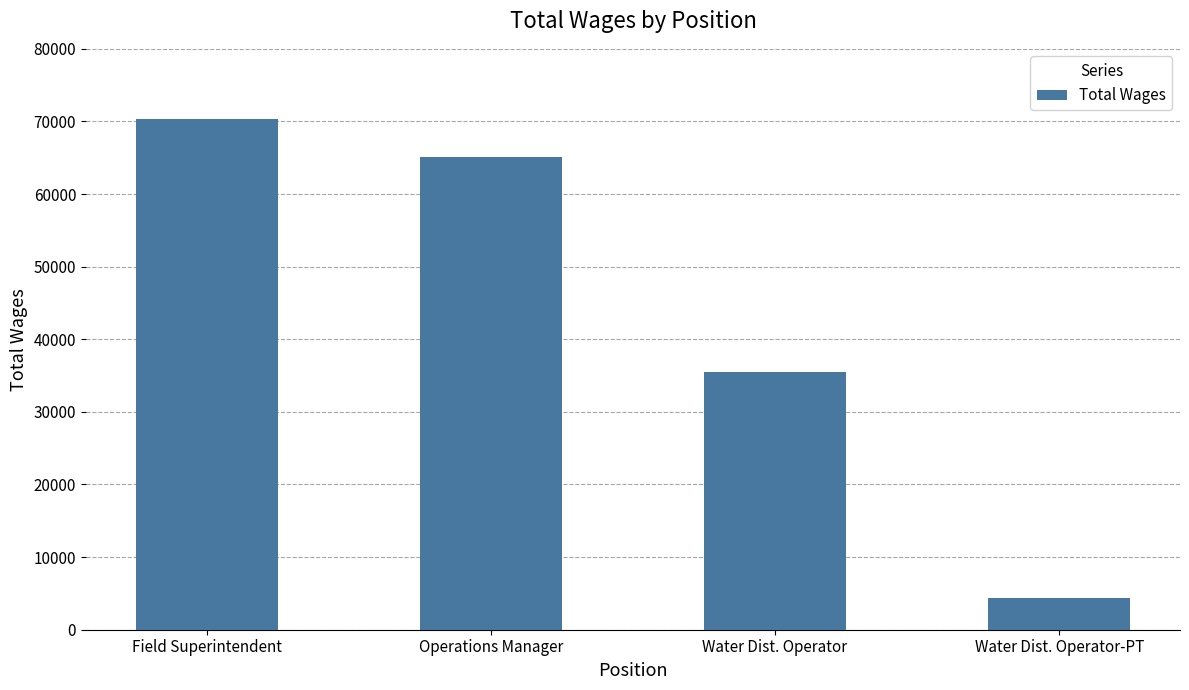

How many bars are there in total?

4